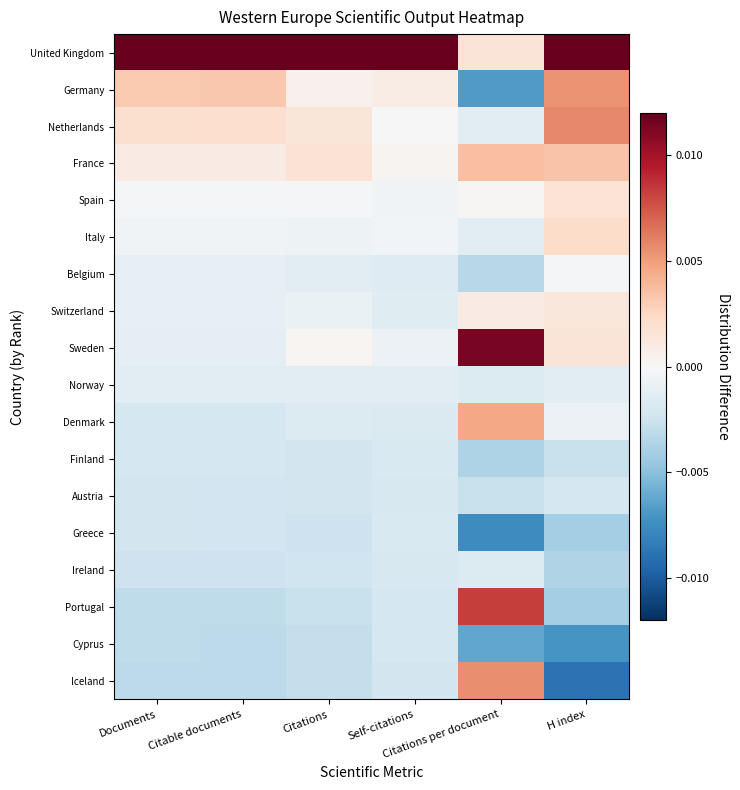

At which category is the sum across all series the highest?

Citations per document